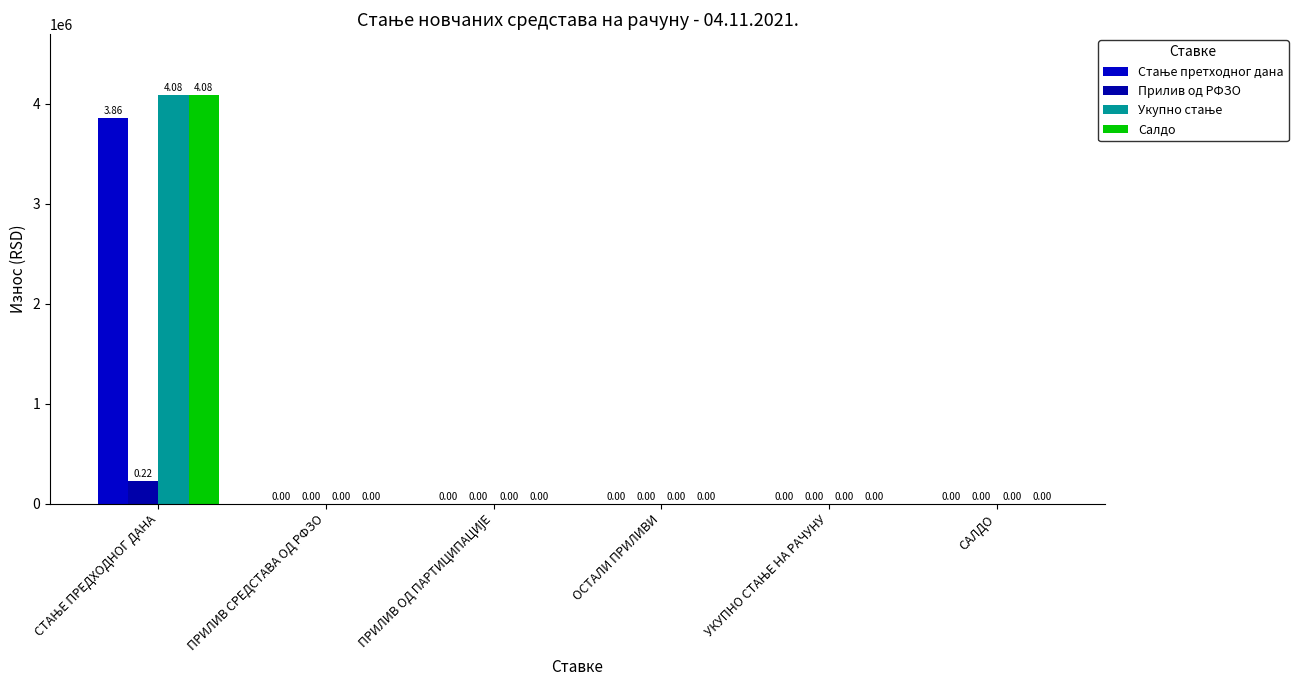

The Стање претходног дана series shows 0.0 at УКУПНО СТАЊЕ НА РАЧУНУ. True or false?

True